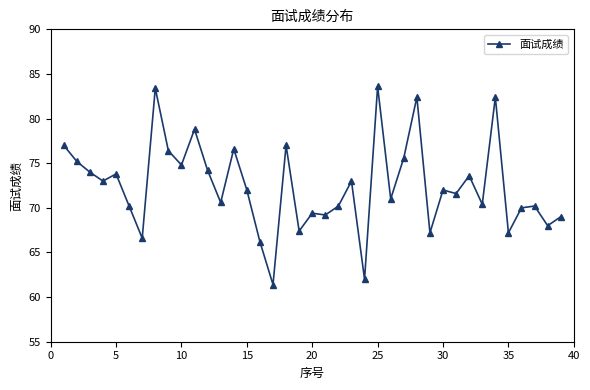

True or false: the data has more than 1 interior local peaks.

True